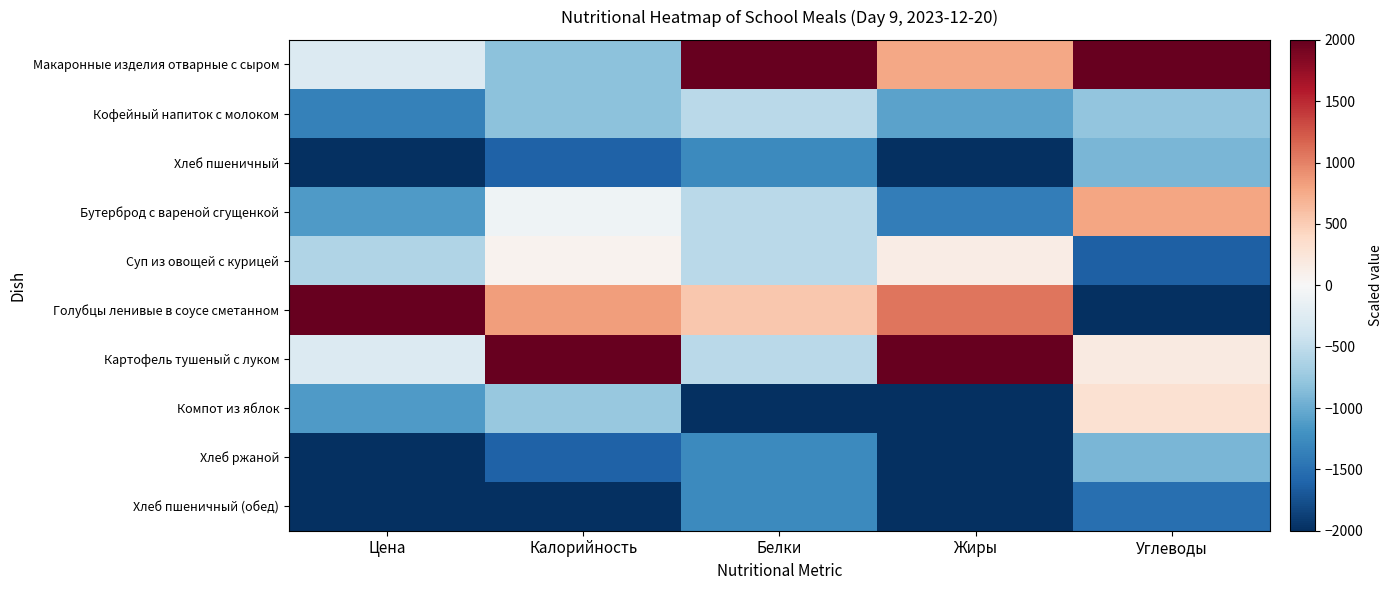

Between Жиры and Калорийность, which is larger?

Жиры